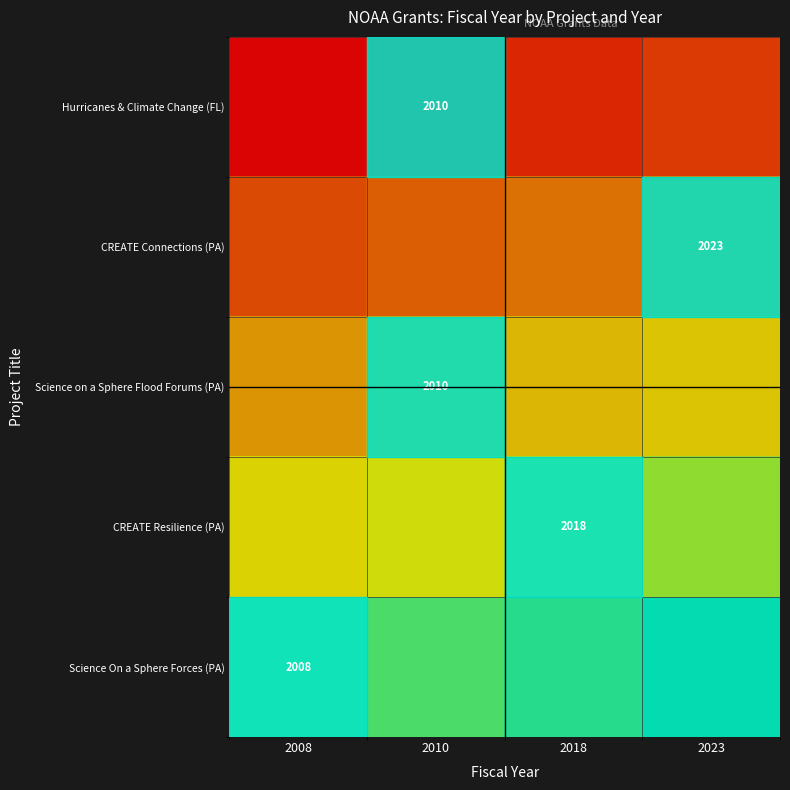

At which label is CREATE Connections (PA) closest to 27?

2010